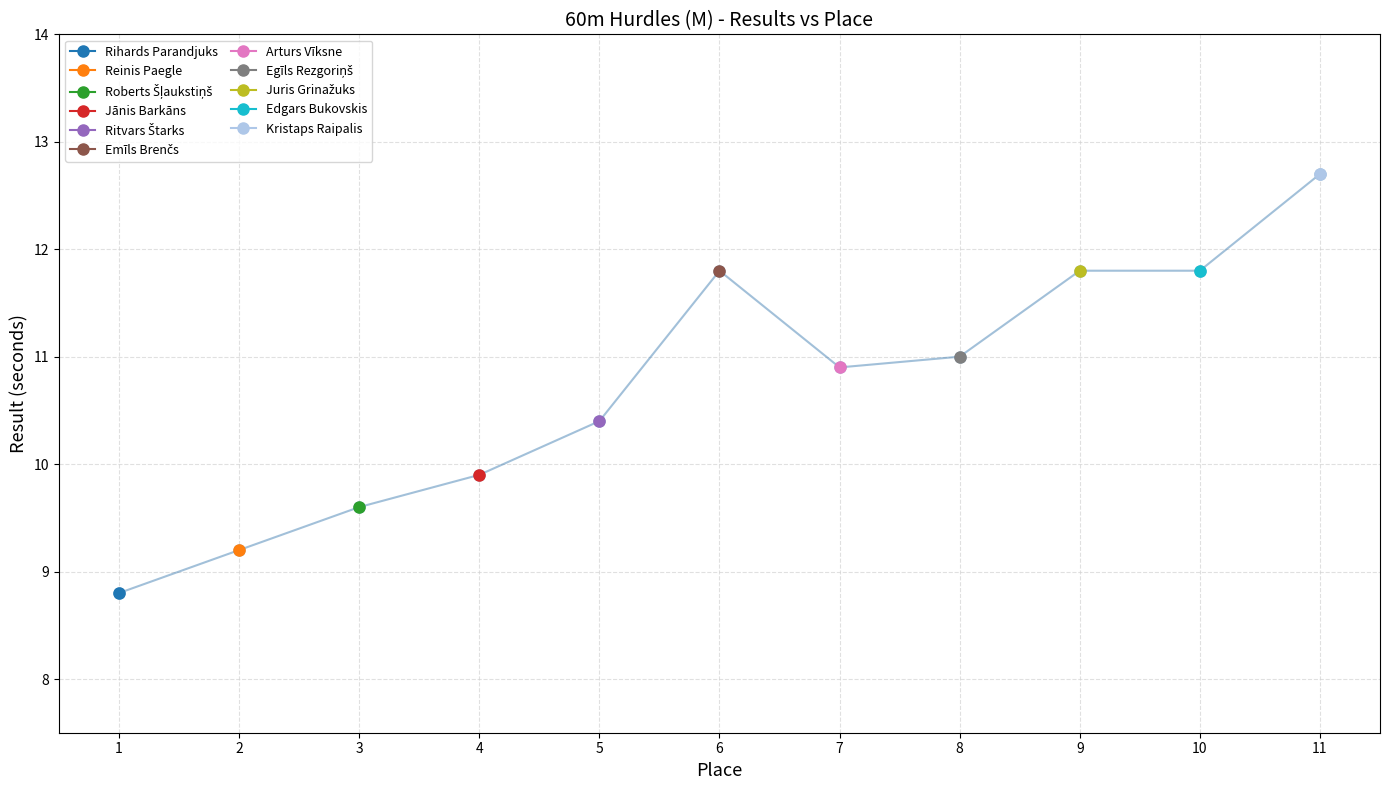

Between 11 and 8, which is larger?

11